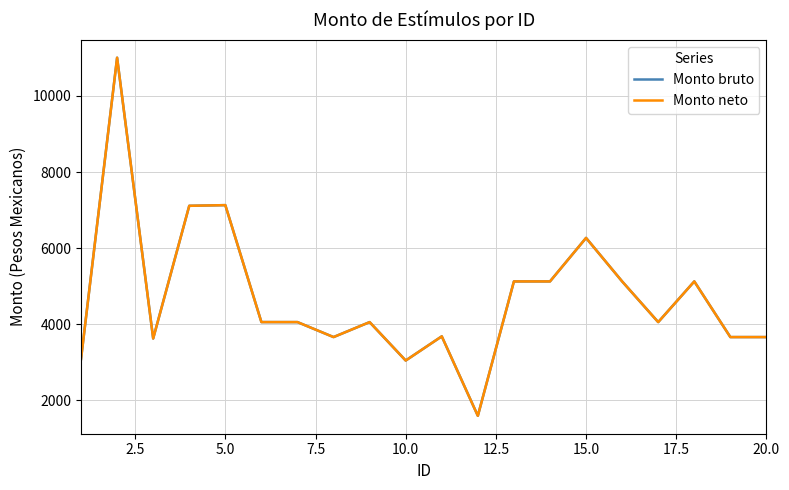

Rank the series by their maximum value, from highest to lowest.

Monto bruto, Monto neto